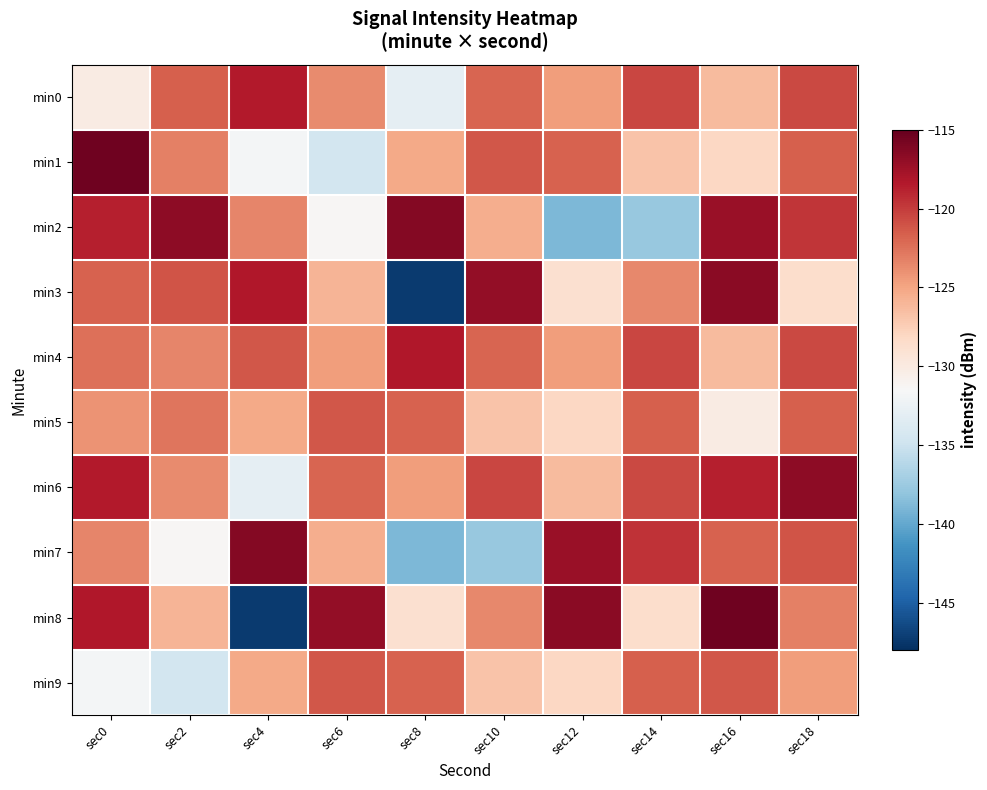

Between sec4 and sec18, which is larger?

sec4